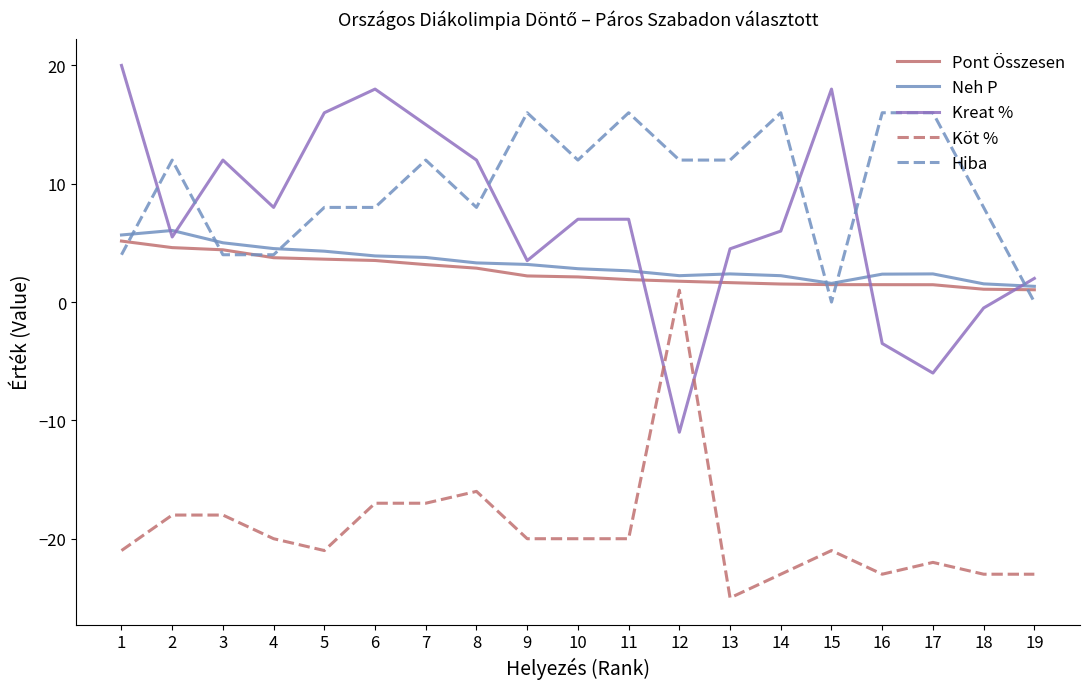

Is the value of Pont Összesen at 17 greater than the value of Hiba at 8?

No